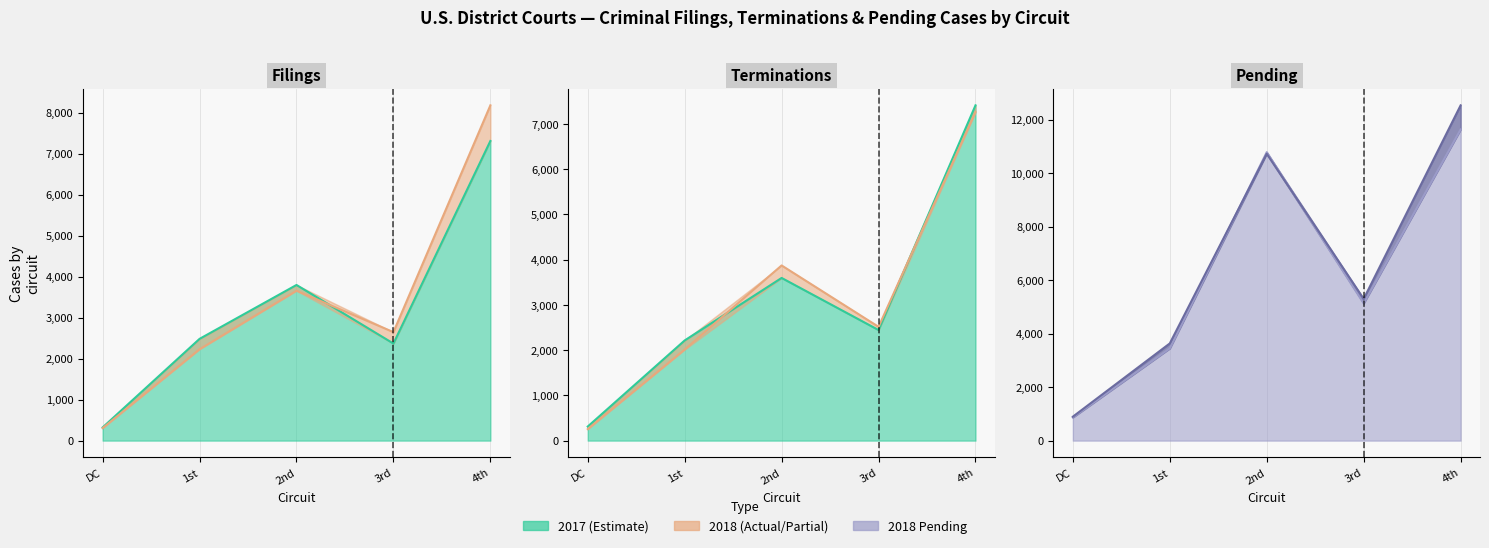

After their last crossing, which series has the higher values: Terminations 2018 or Filings 2018?

Filings 2018